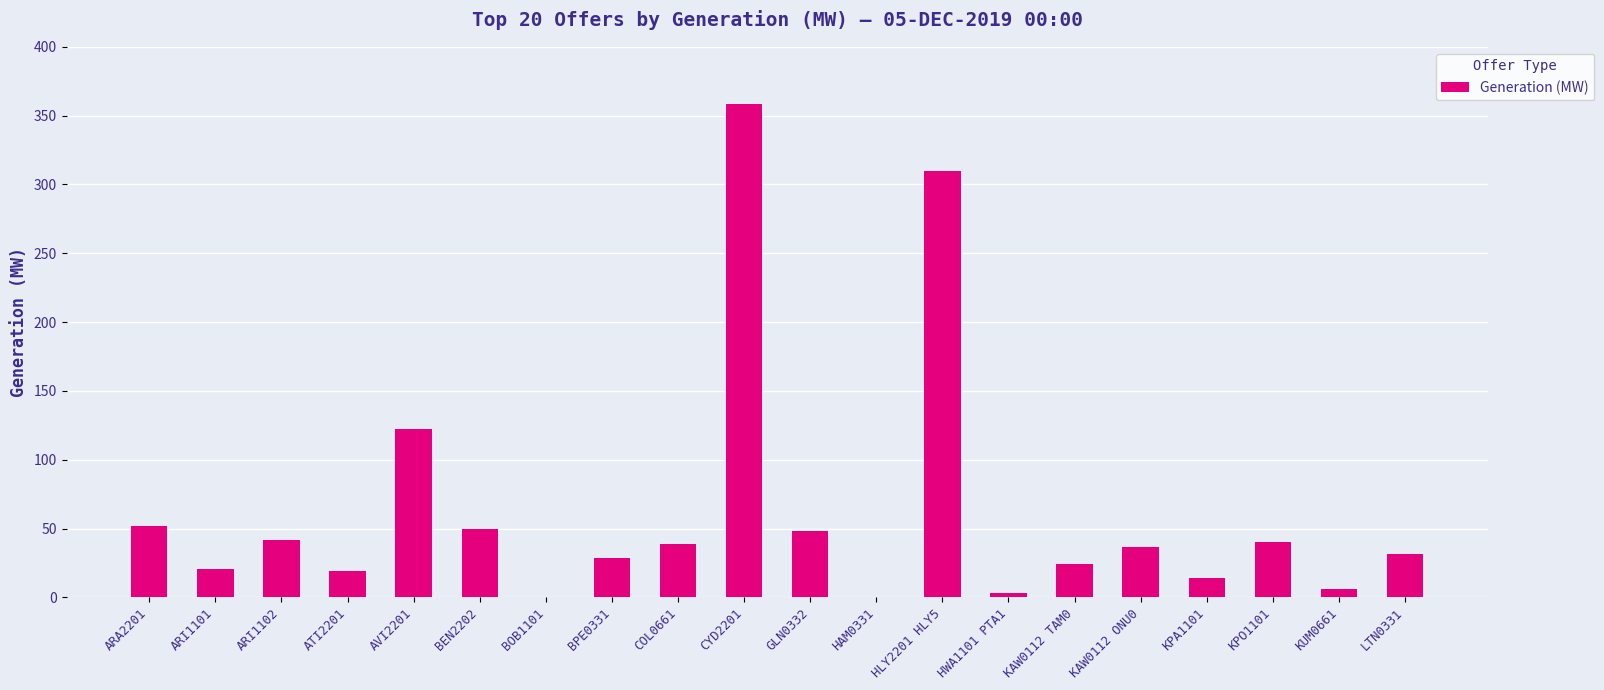

Which has a higher value, KPO1101 or BOB1101?

KPO1101